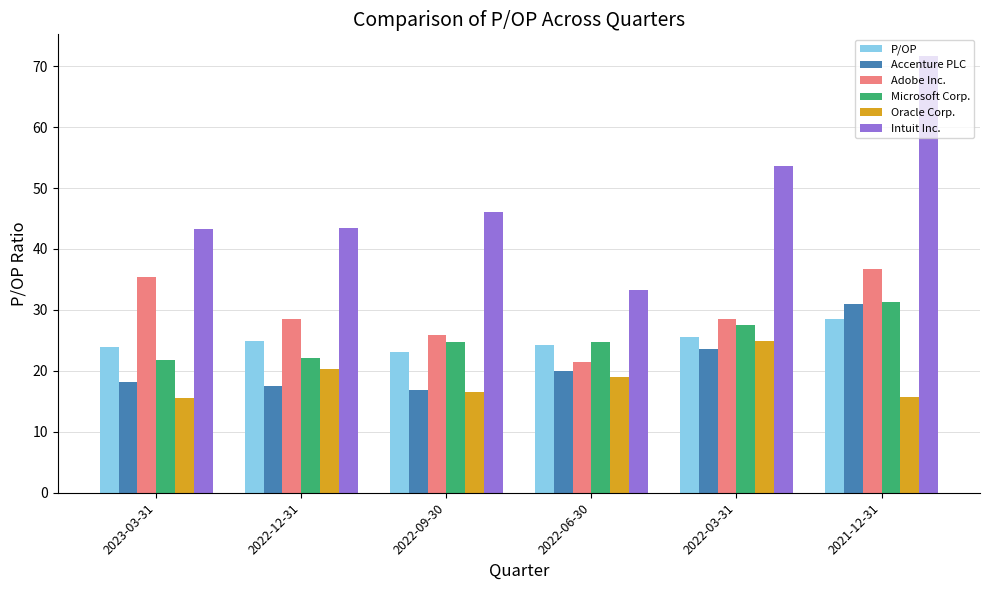

What position from the right is 2022-12-31?

5